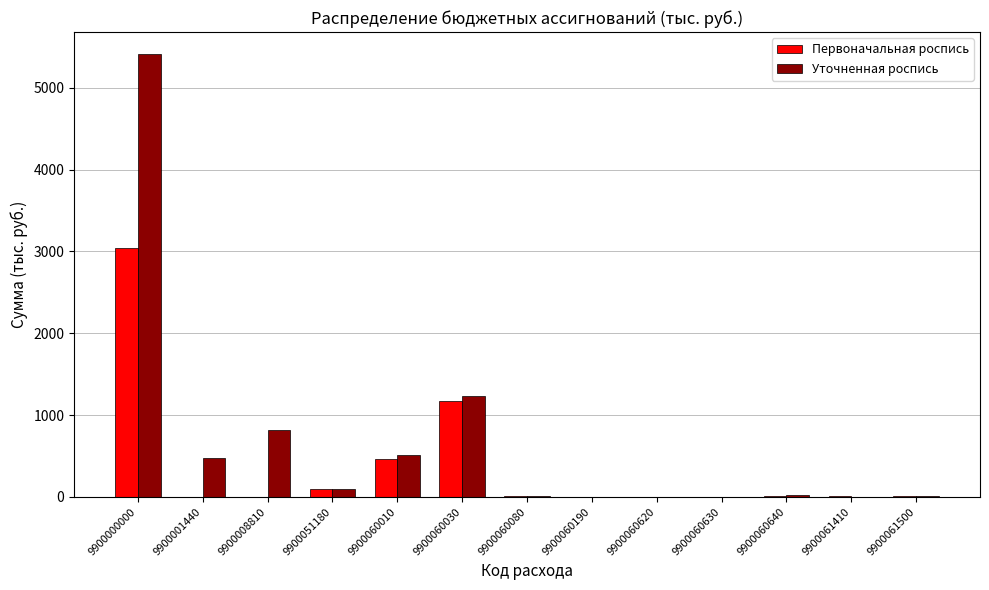

Where is Уточненная роспись nearest to the value 2704?

9900060030